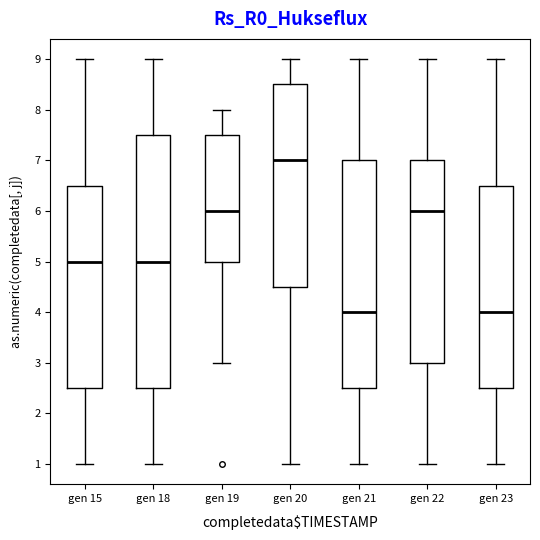

Reading left to right, transcribe this box plot: for each box, give where its median line is, the range the box spans, and where its two whiskers end, as read against the y-axis. The values are not printed on the chart, so give them approximately, as read against the axis.

gen 15: median 5.0, box 2.5 to 6.5, whiskers 1.0 to 9.0
gen 18: median 5.0, box 2.5 to 7.5, whiskers 1.0 to 9.0
gen 19: median 6.0, box 5.0 to 7.5, whiskers 3.0 to 8.0
gen 20: median 7.0, box 4.5 to 8.5, whiskers 1.0 to 9.0
gen 21: median 4.0, box 2.5 to 7.0, whiskers 1.0 to 9.0
gen 22: median 6.0, box 3.0 to 7.0, whiskers 1.0 to 9.0
gen 23: median 4.0, box 2.5 to 6.5, whiskers 1.0 to 9.0